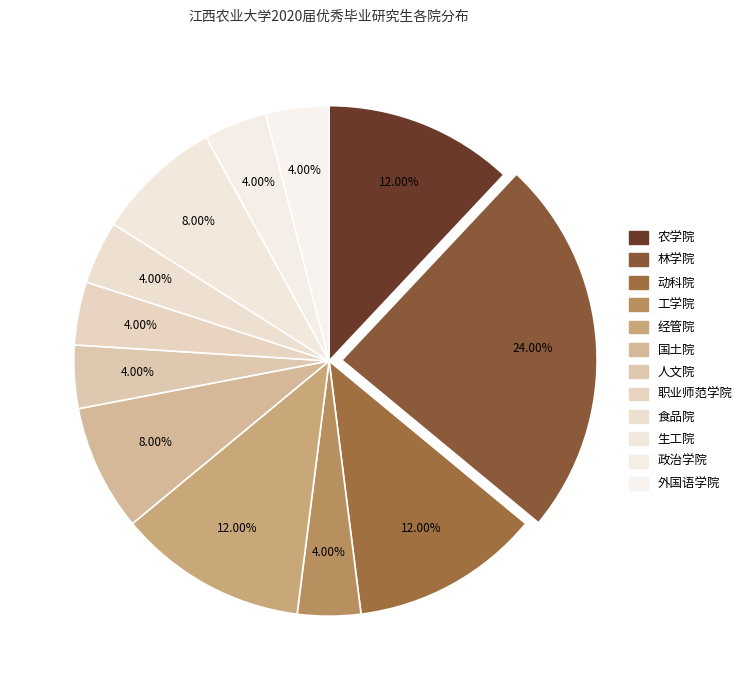

What is the ratio of the value at 食品院 to the value at 动科院?

0.3